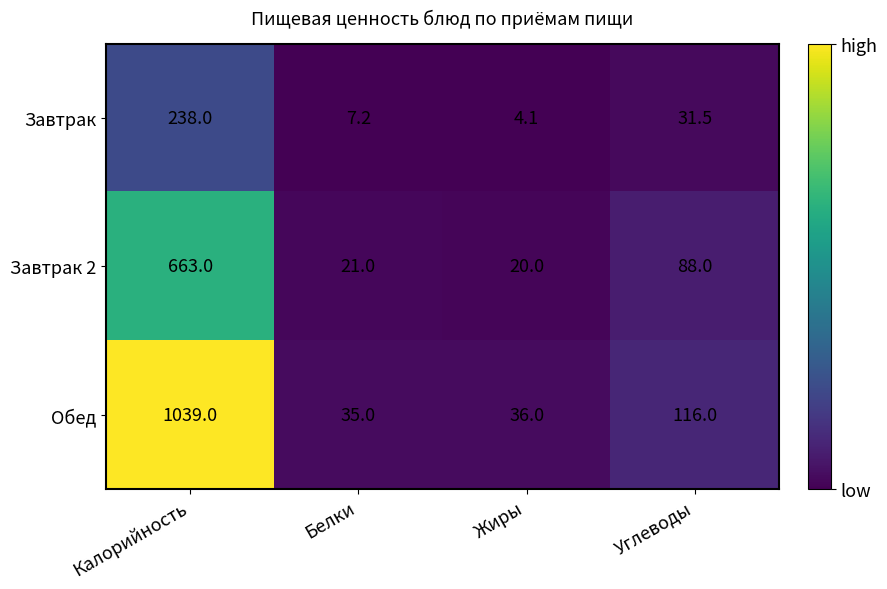

Count the number of categories in the chart.

4